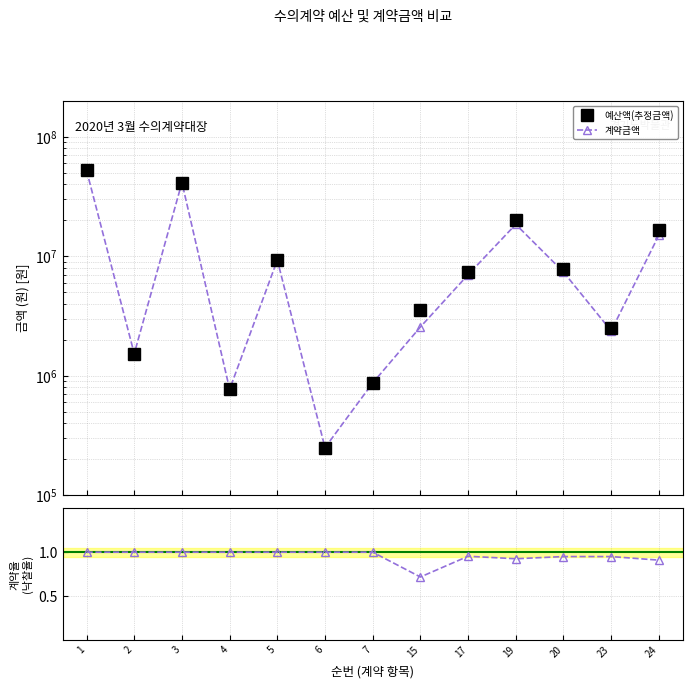

Rank the series by their maximum value, from highest to lowest.

예산액(추정금액), 계약금액, 계약율